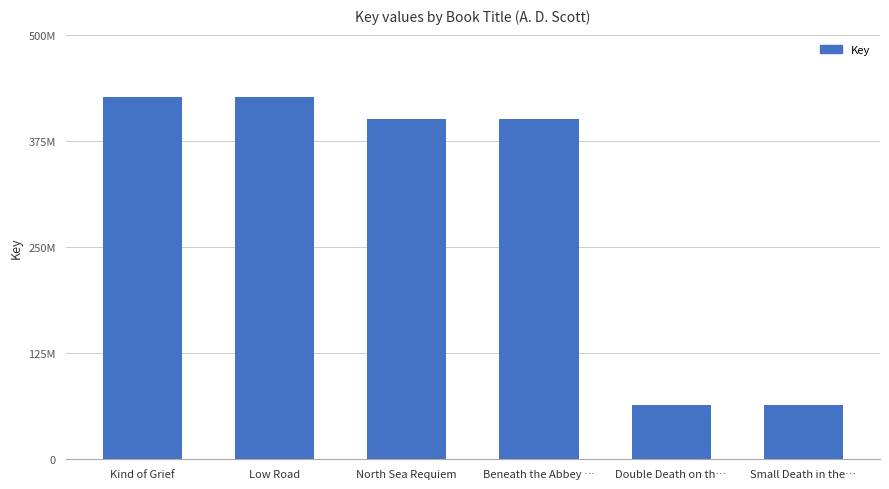

What is the label of the 6th bar from the left?

Small Death in the…